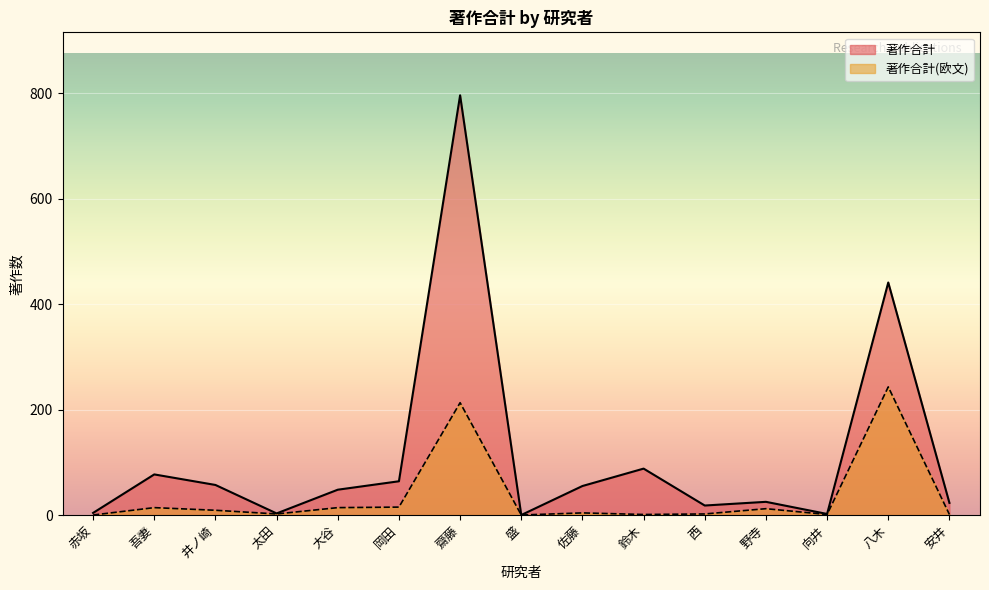

What is the total value across all series at 西?

20